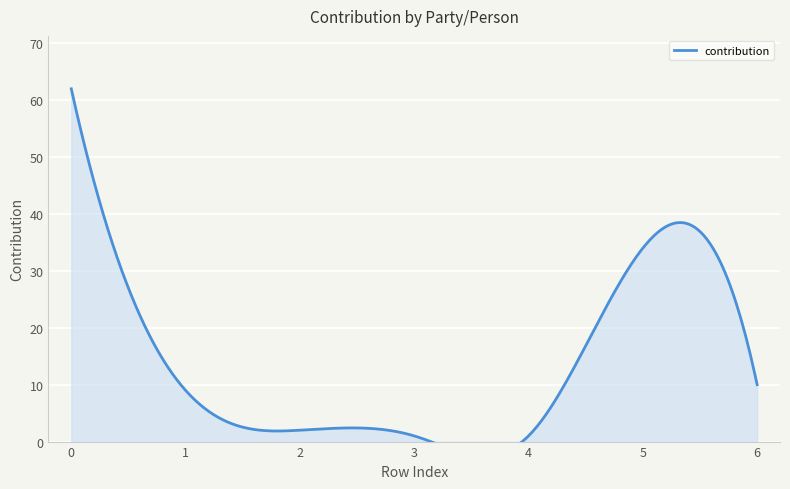

Rank the categories by value from highest to lowest.

0, 5, 6, 1, 2, 3, 4